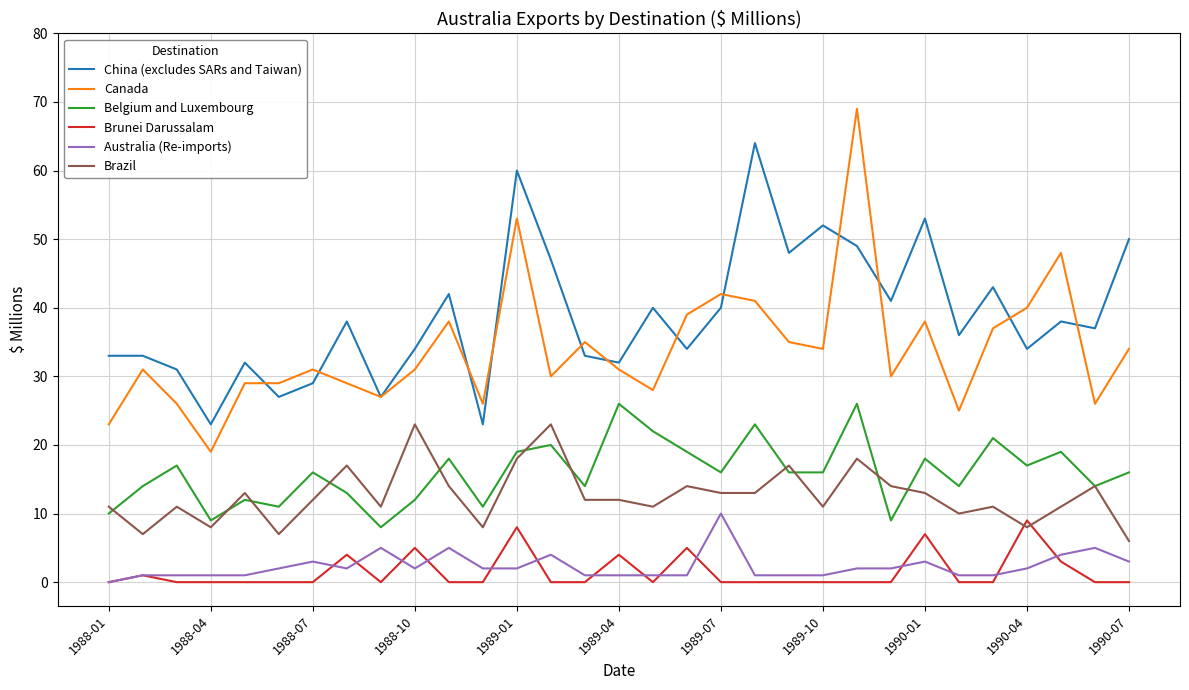

Which series has the widest spread of values?

Canada